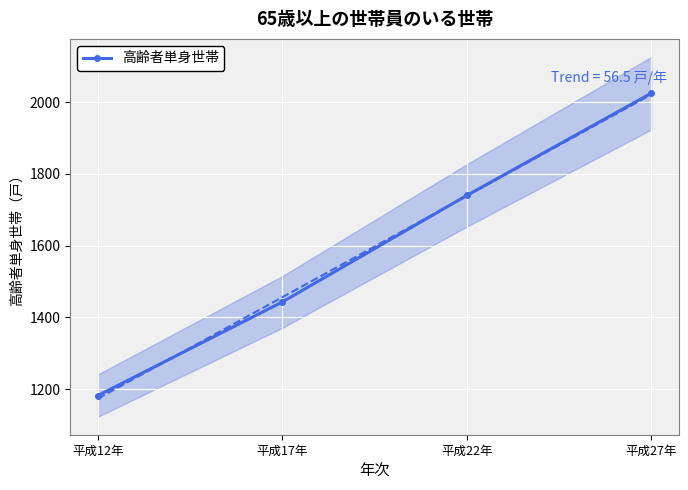

At which label is the value closest to 1603?

平成22年